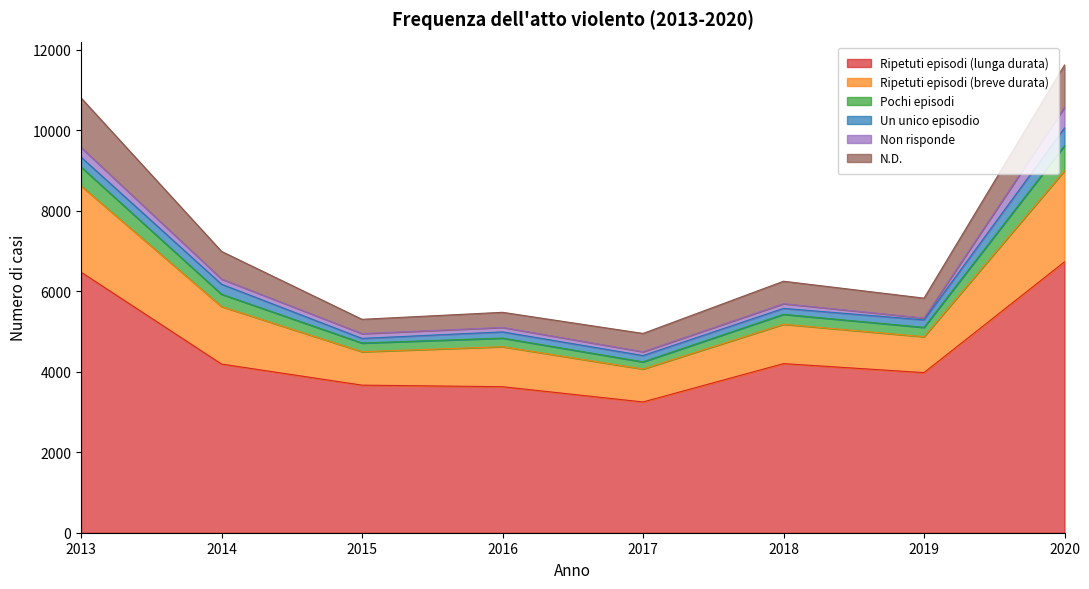

Is it true that Ripetuti episodi (lunga durata) equals 7384 at 2018?

False